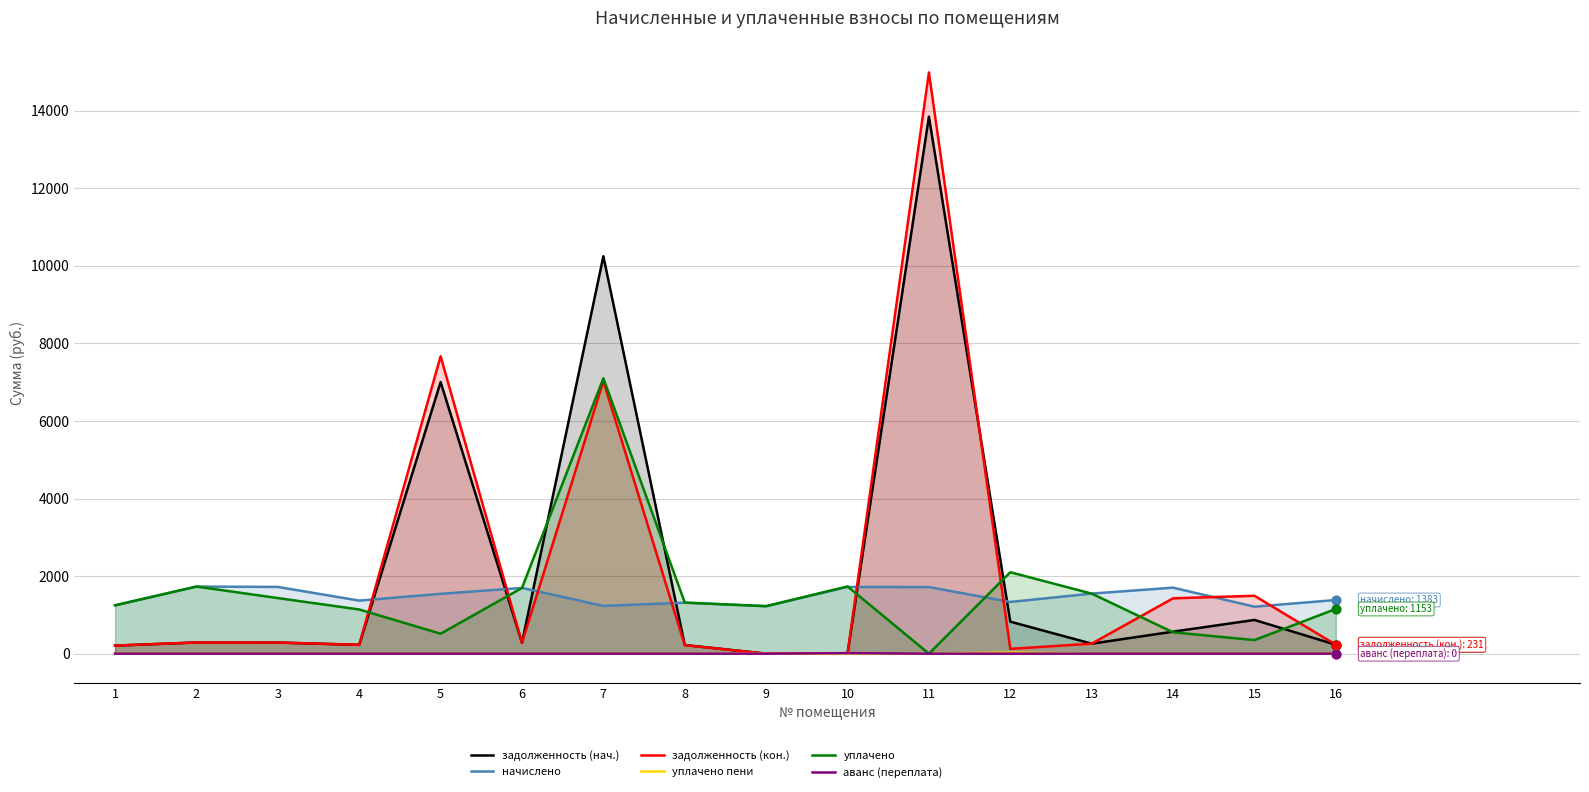

Is the value of уплачено пени at 11 greater than the value of задолженность (нач.) at 14?

No